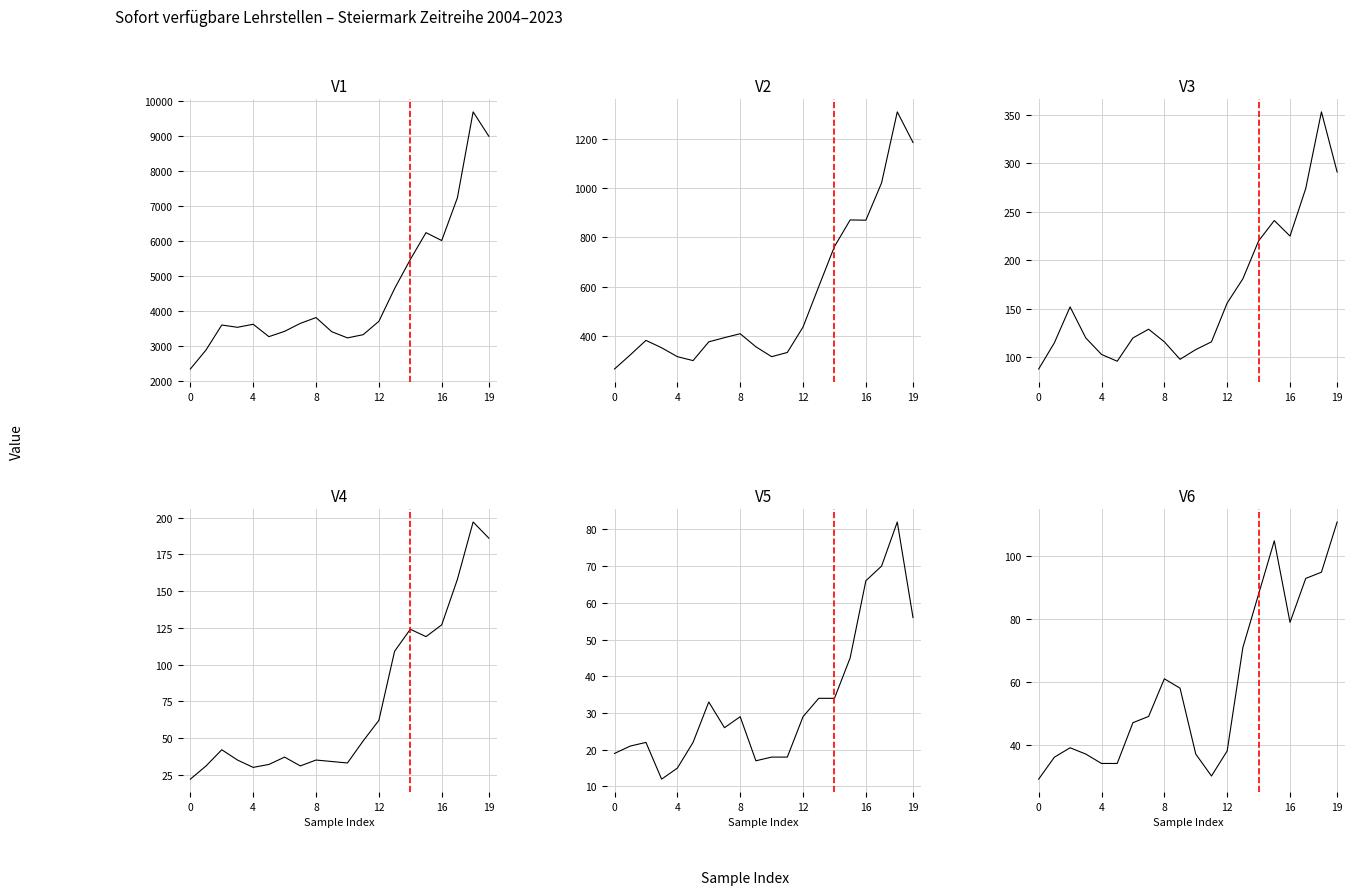

What is the difference between the maximum and minimum values in the Weiz series?

70